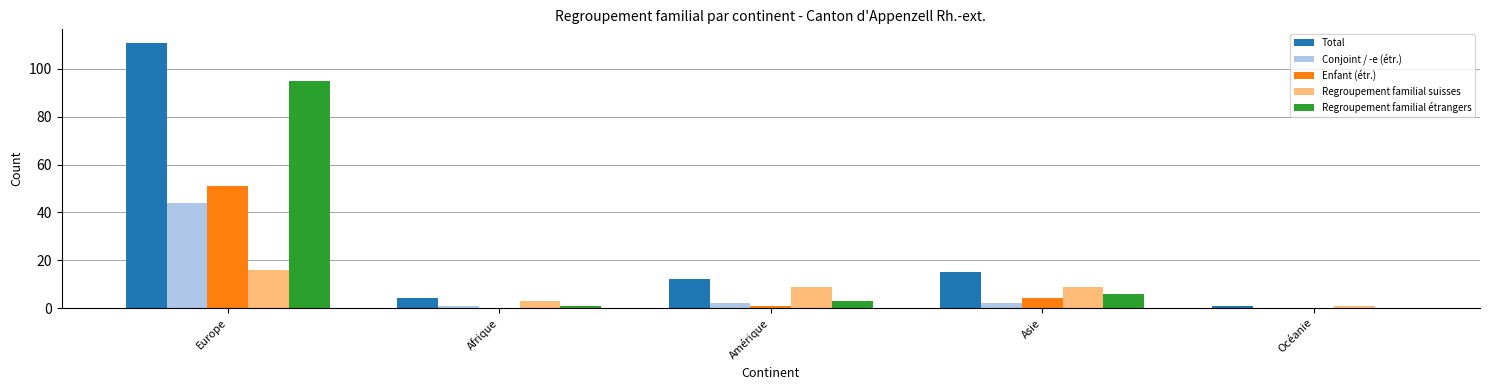

Is the value of Regroupement familial étrangers at Amérique greater than the value of Enfant (étr.) at Afrique?

Yes